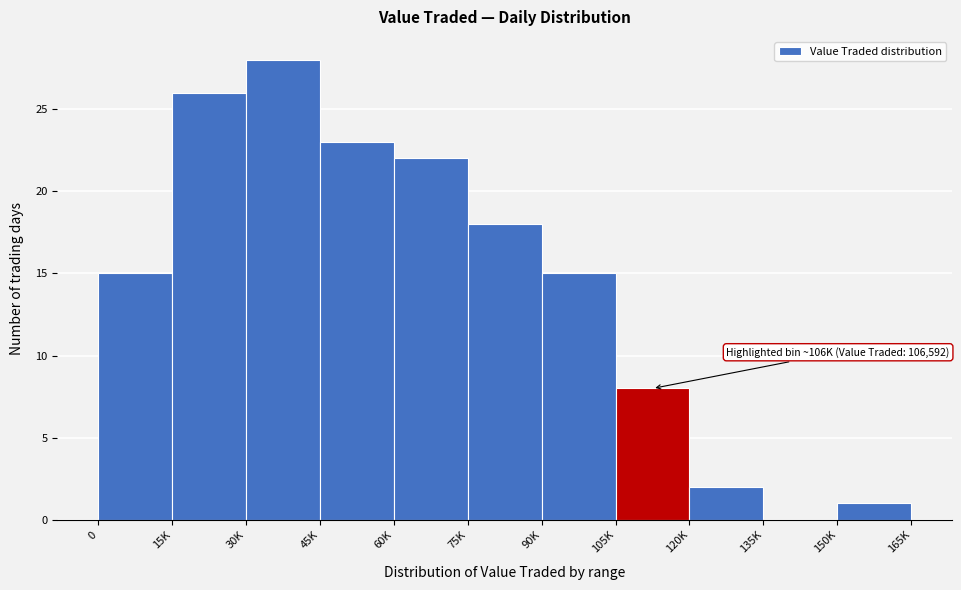

Reading left to right, extract all data points from this chart.

0=15	15K=26	30K=28	45K=23	60K=22	75K=18	90K=15	105K=8	120K=2	135K=0	150K=1